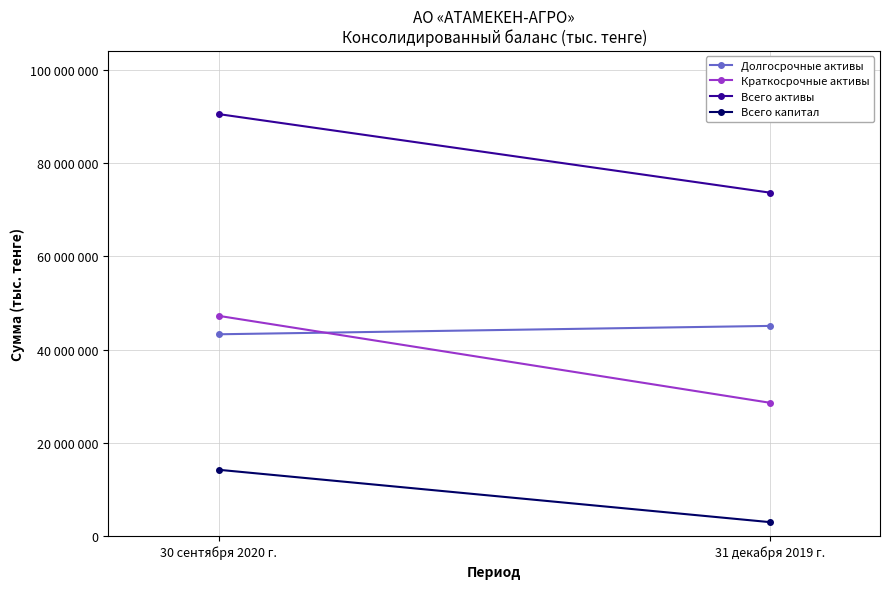

What is the sum of all Всего активы values?

164201387